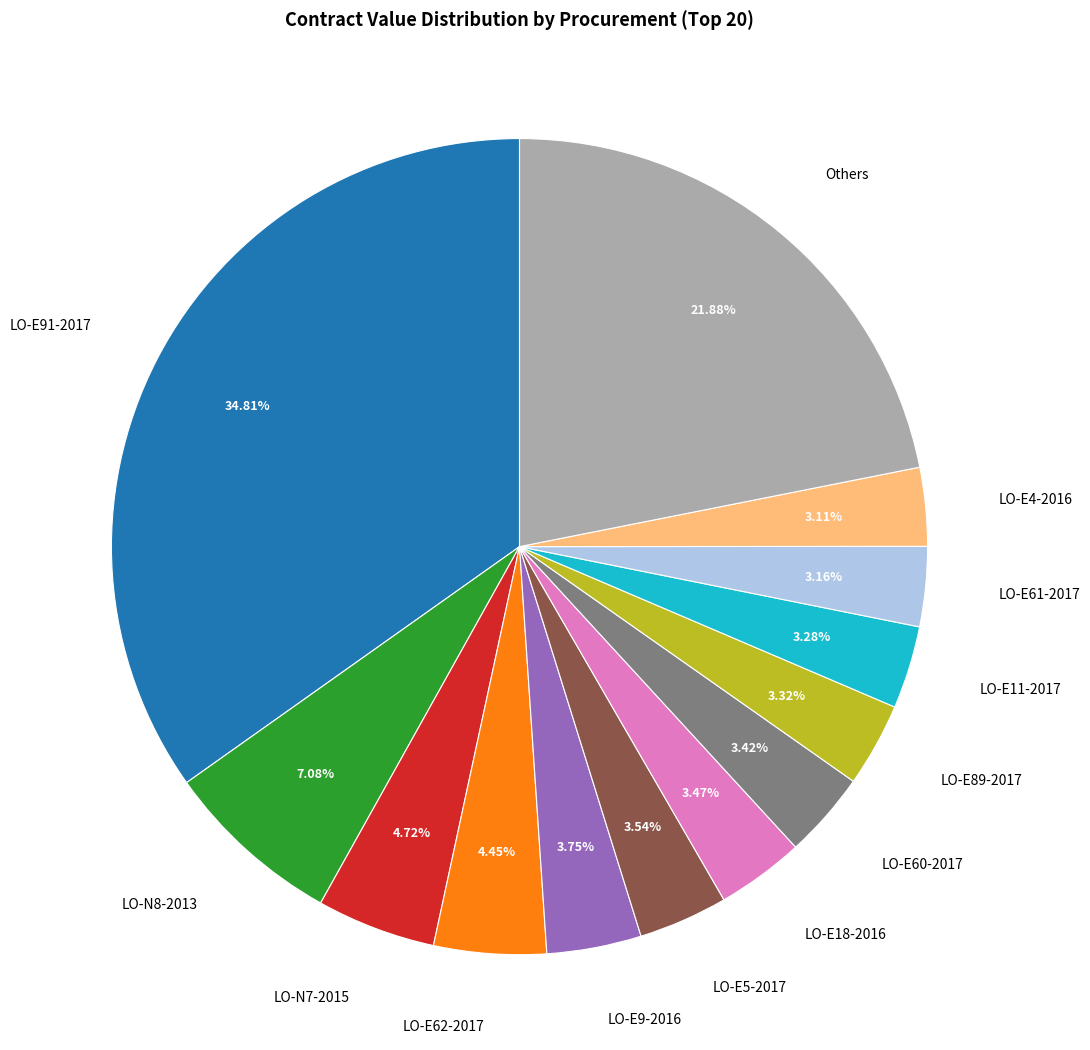

Which category has the biggest portion of the pie?

LO-E91-2017